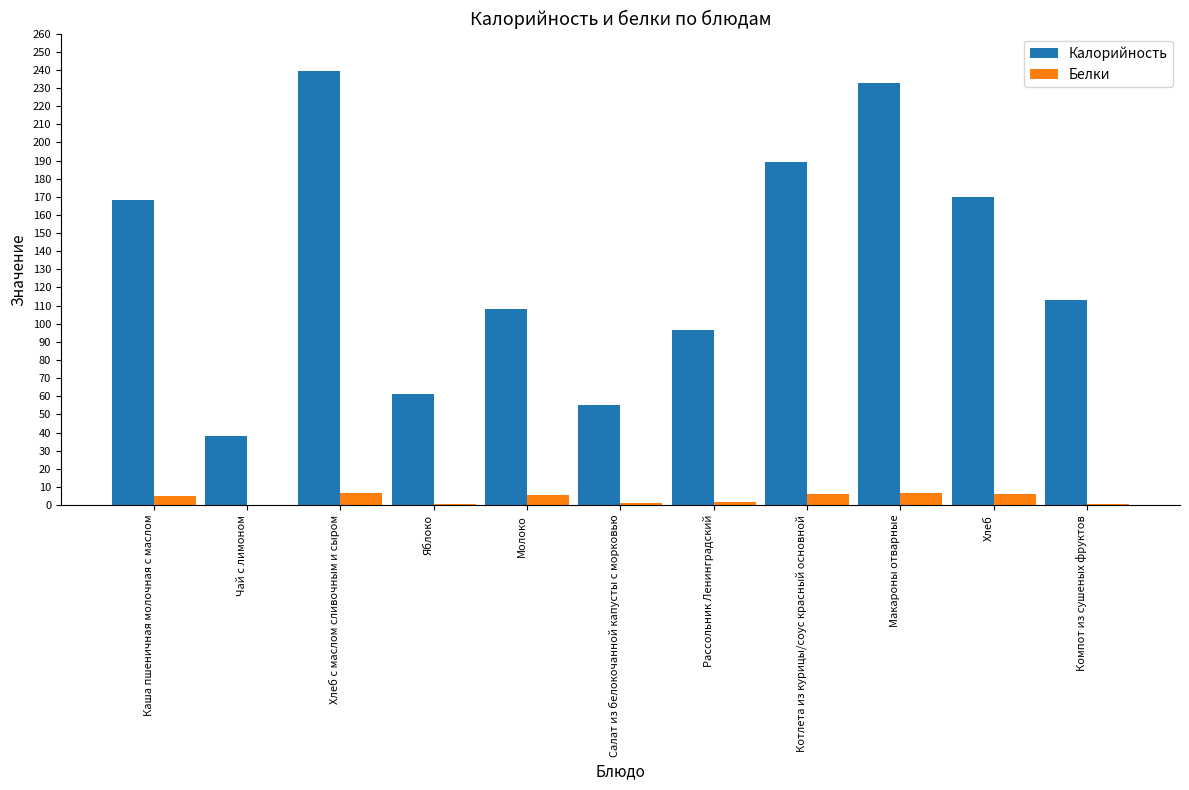

What is the sum of all Калорийность values?

1471.0